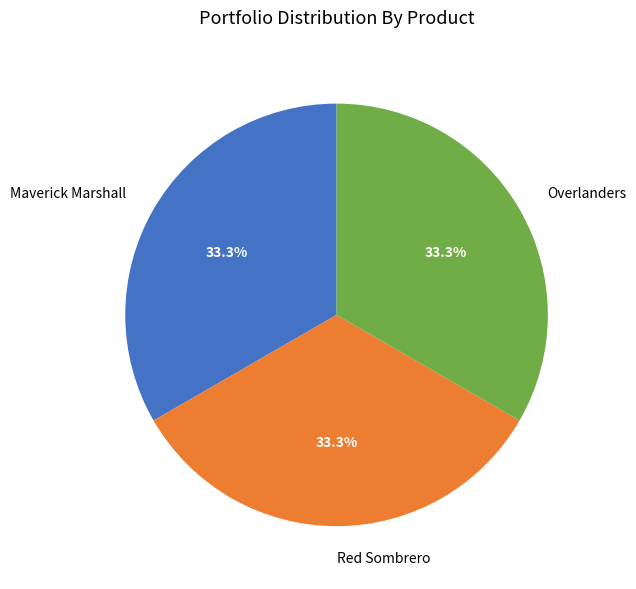

Do Maverick Marshall and Overlanders together represent more than half of the pie?

Yes